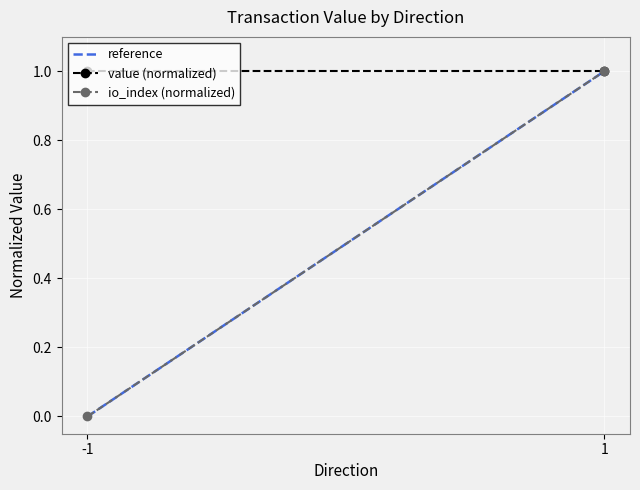

At how many categories does at least one series exceed 0?

2